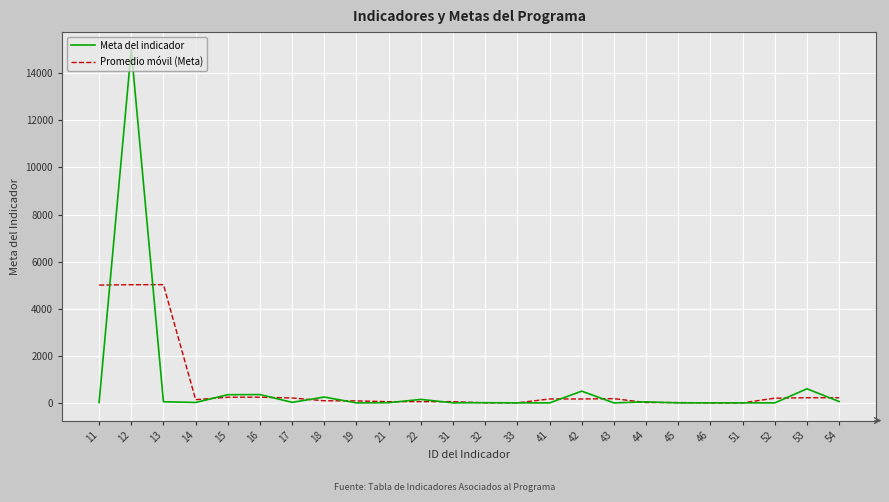

What is the highest value of the Promedio móvil (Meta) series?

5023.3